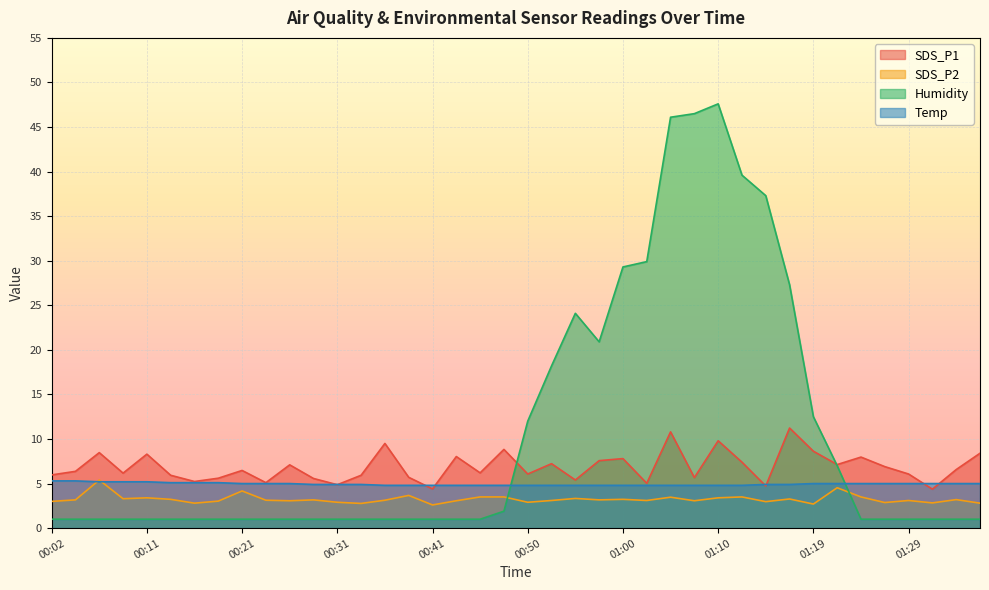

What value does the SDS_P1 series have at 01:17?

11.2